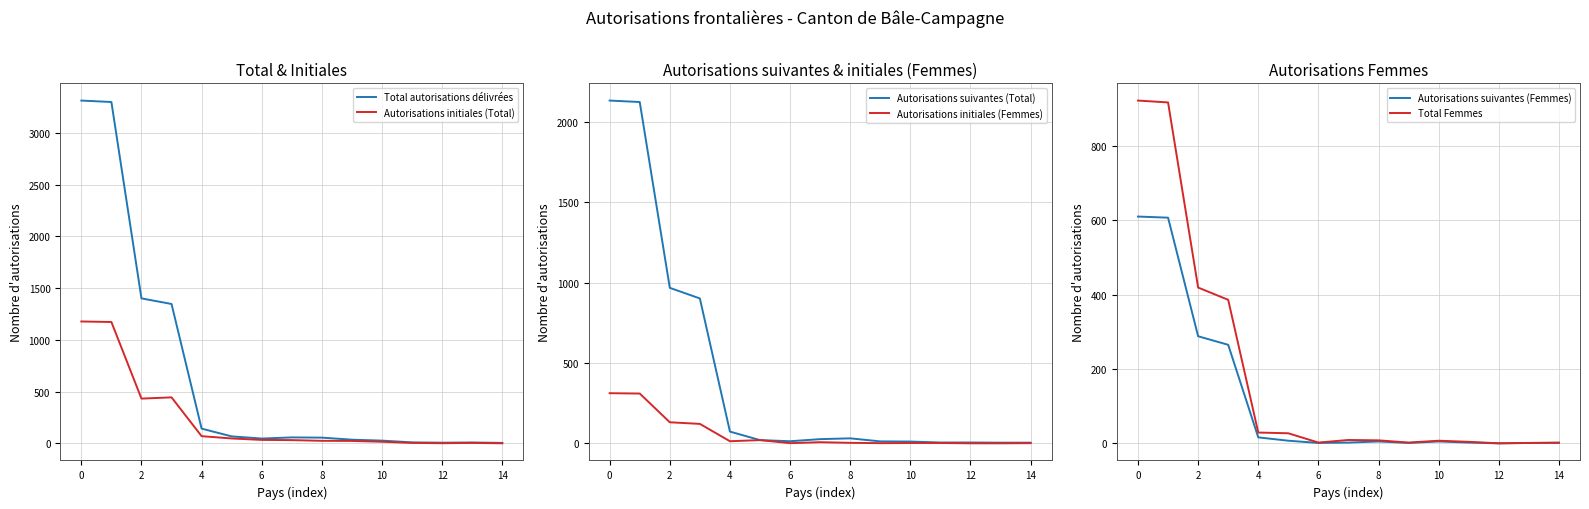

What is the sum of the Autorisations initiales (Total) values at 11 and 14?

6